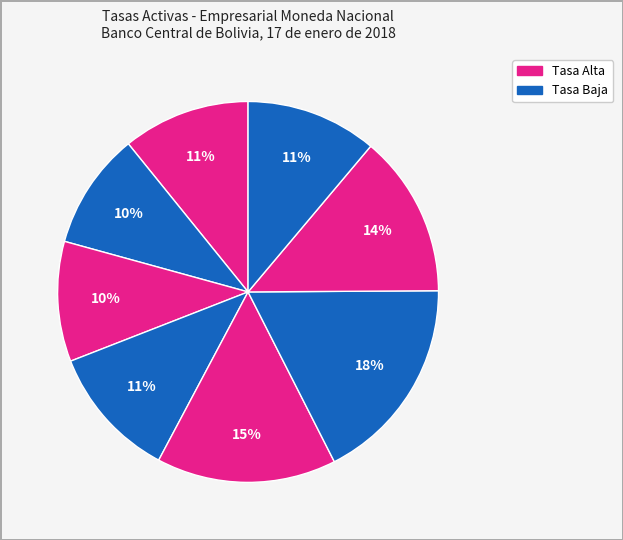

How many segments does this pie chart have?

8